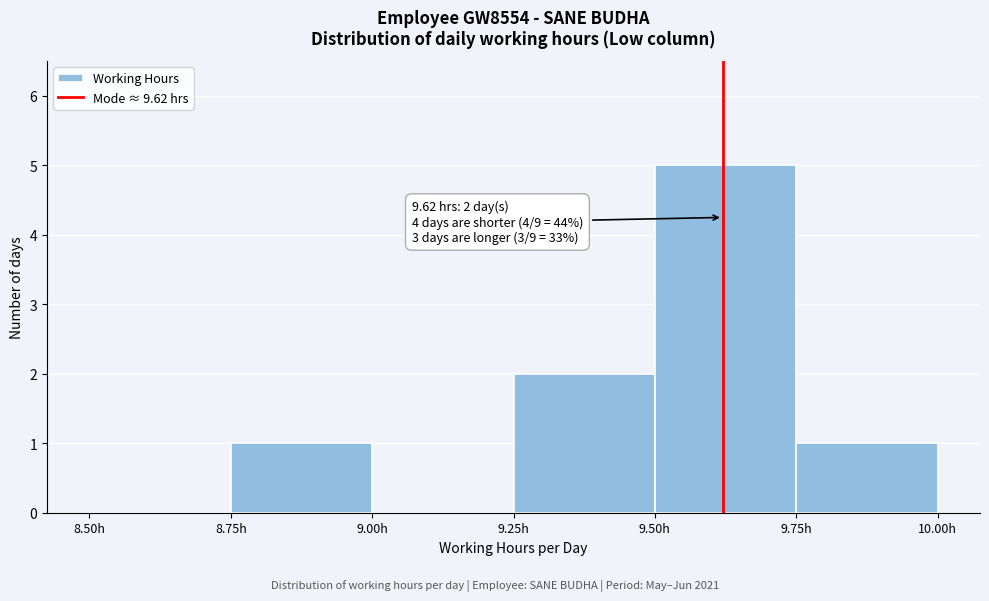

Over which range of the x-axis is the bar tallest?

9.50 to 9.75